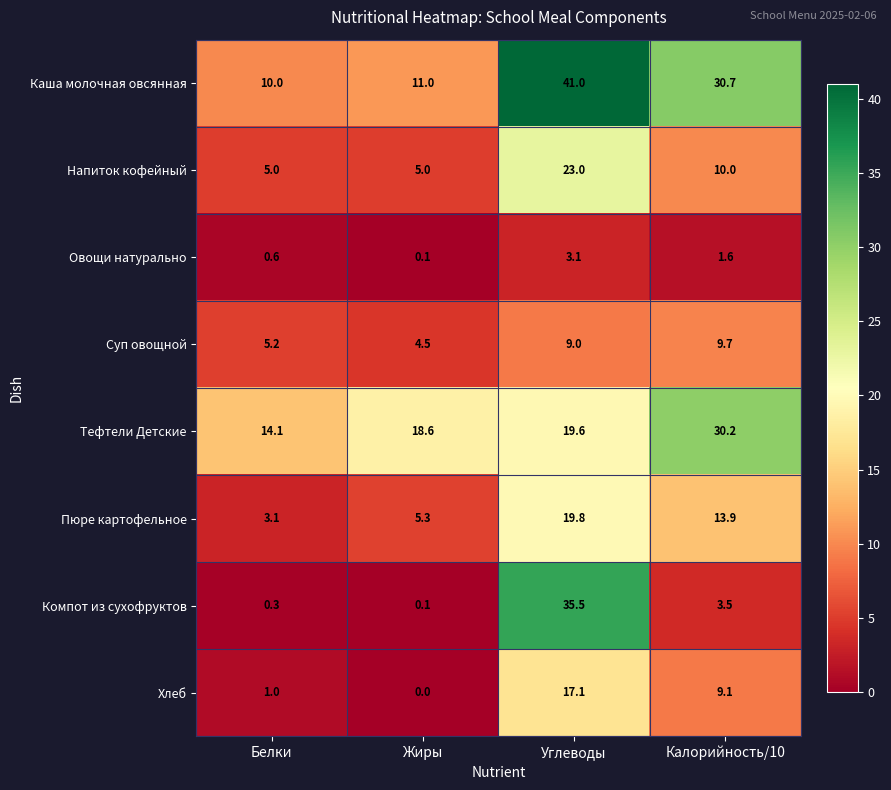

How many values in the Каша молочная овсянная series exceed 30?

2